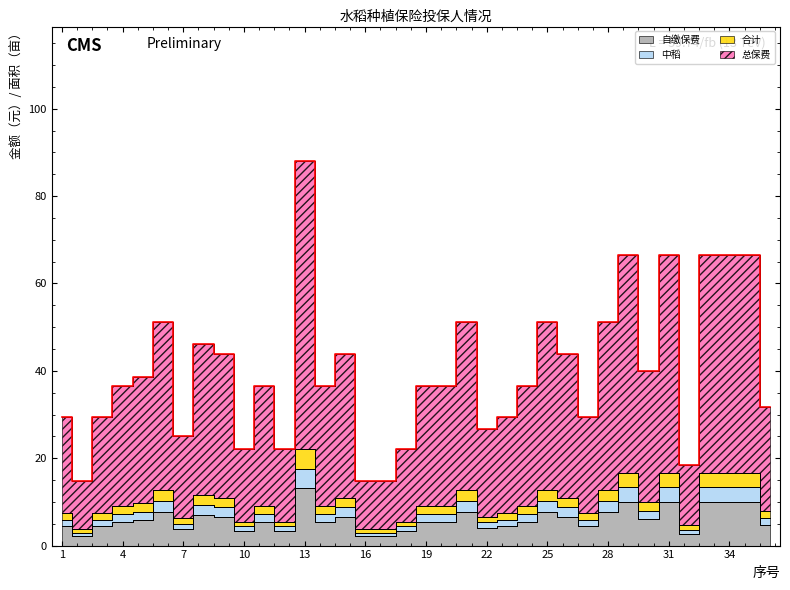

Between 36 and 33, which is larger?

33